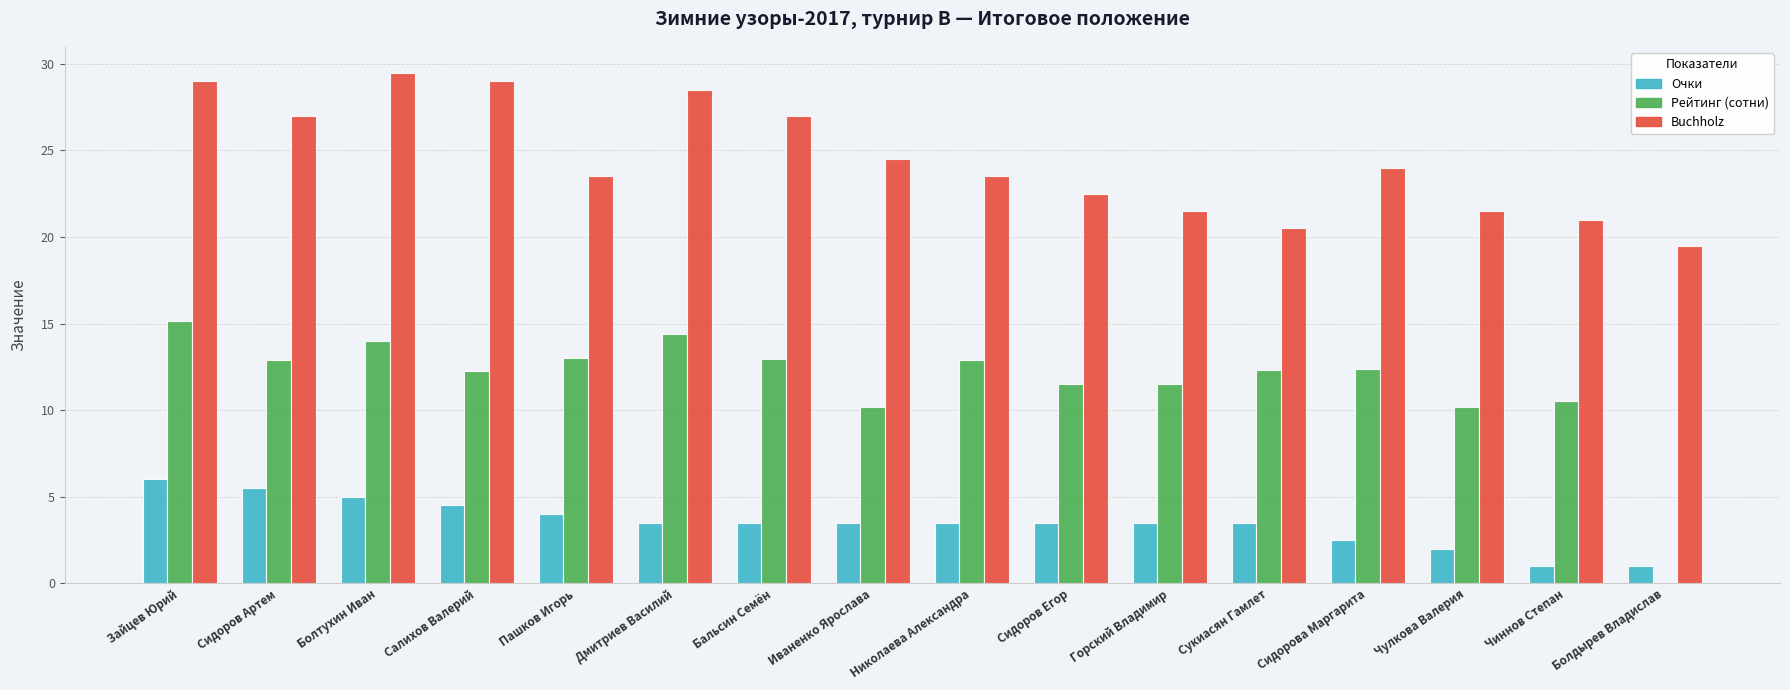

What is the sum of the Очки values at Дмитриев Василий and Сидорова Маргарита?

6.0